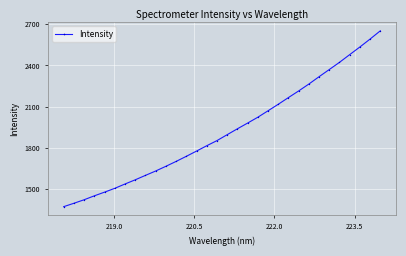

What is the average value?

1923.2